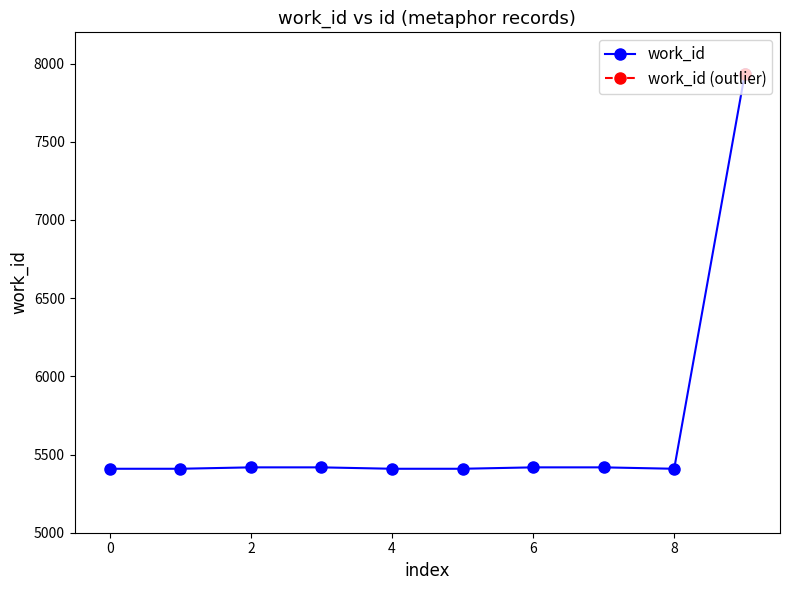

Which category has the highest value across all series?

9